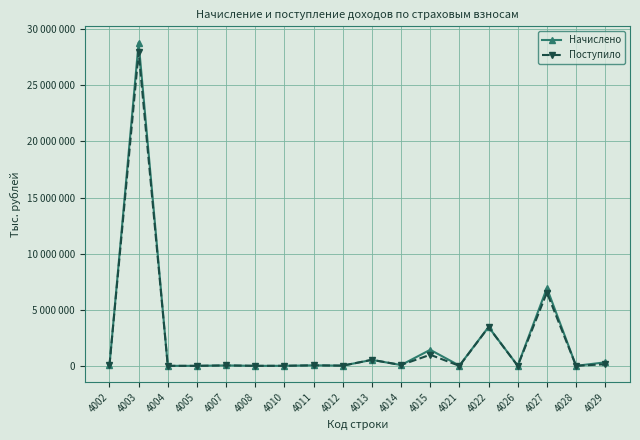

Between which two adjacent categories do Начислено and Поступило first intersect?

4002 and 4003